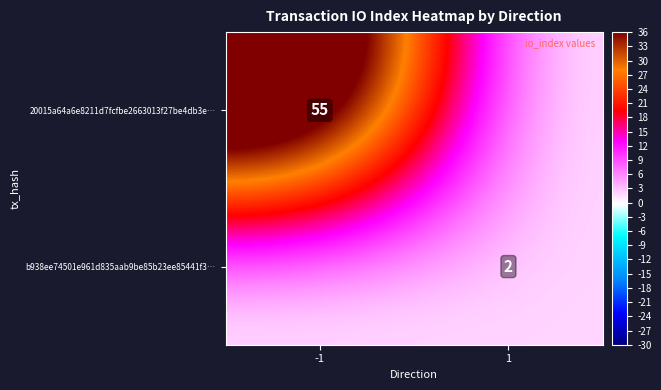

True or false: b938ee74501e961d835aab9be85b23ee85441f3… has a value of 2 at 1.

True